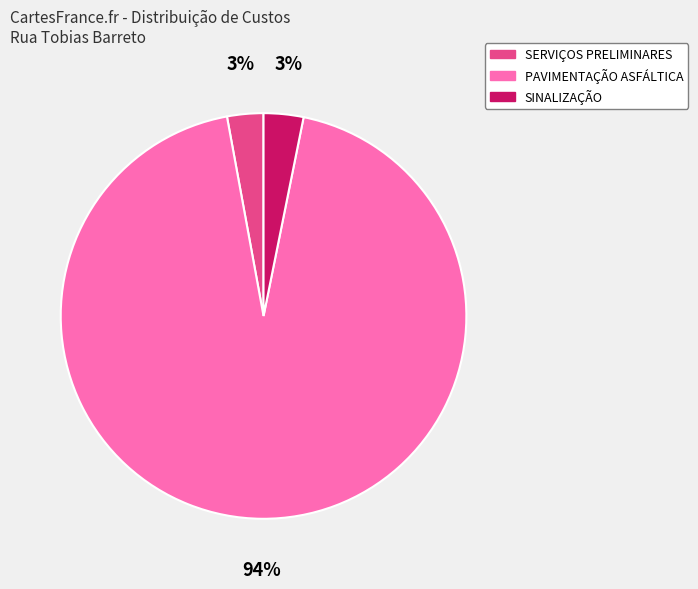

What is the majority slice?

PAVIMENTAÇÃO ASFÁLTICA